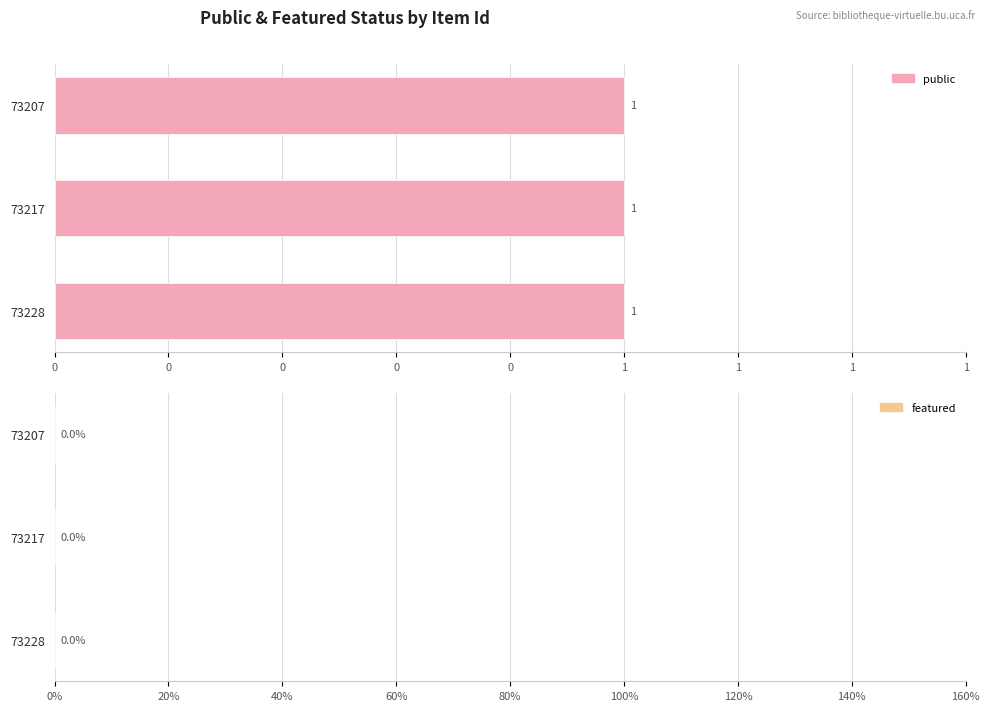

What is the difference between the highest and lowest values at 73217?

1